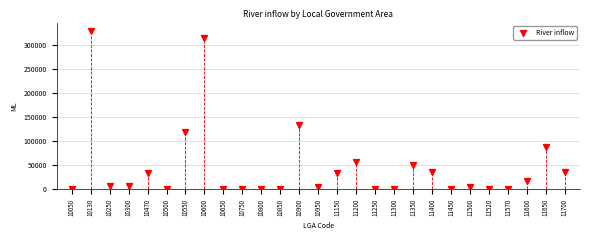

What Y value in the scatter plot is closest to 165350?

134330.0